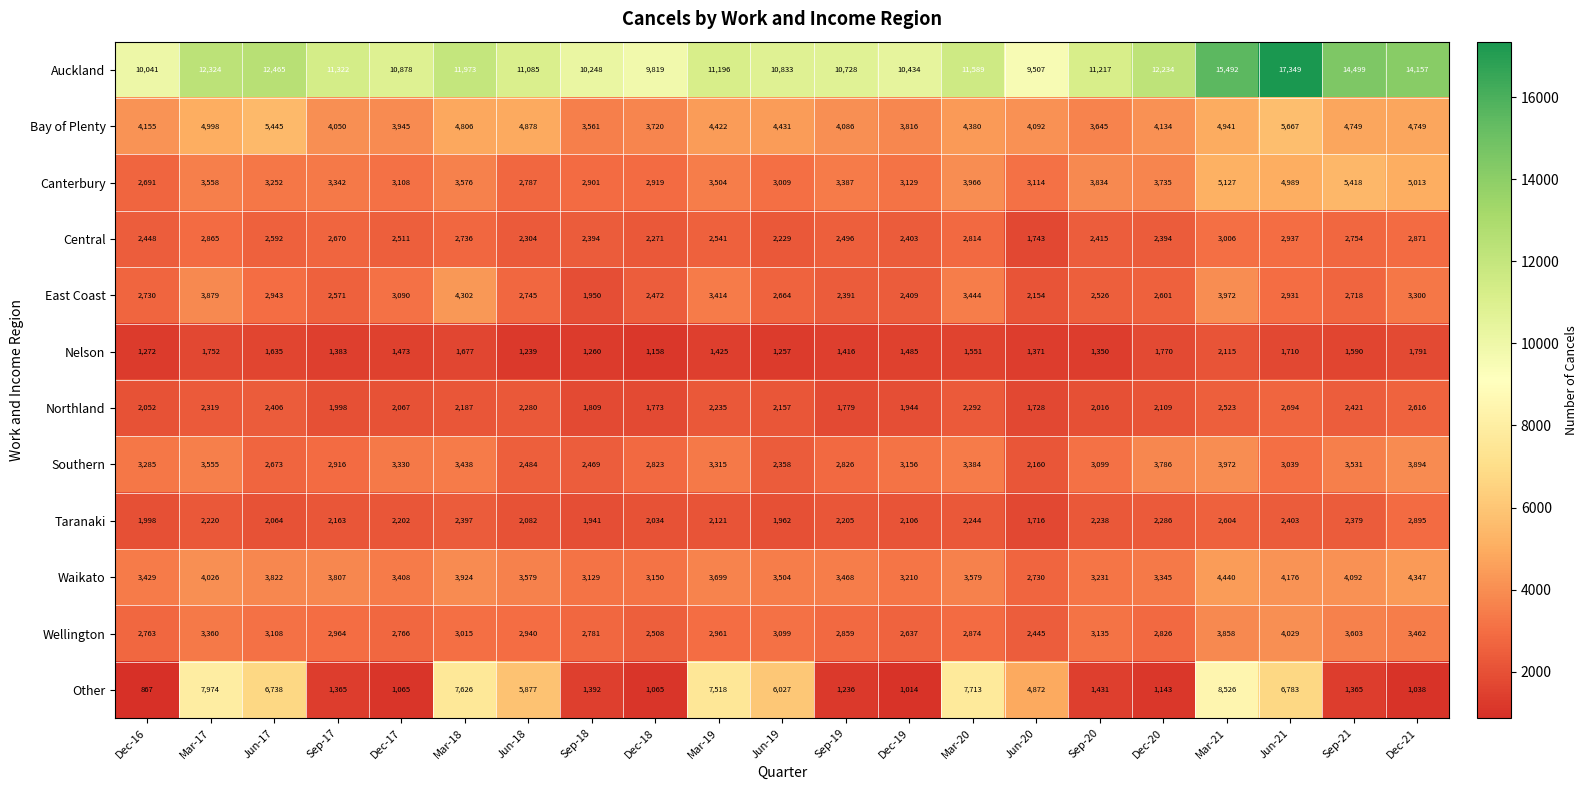

Count the number of data series in this chart.

12